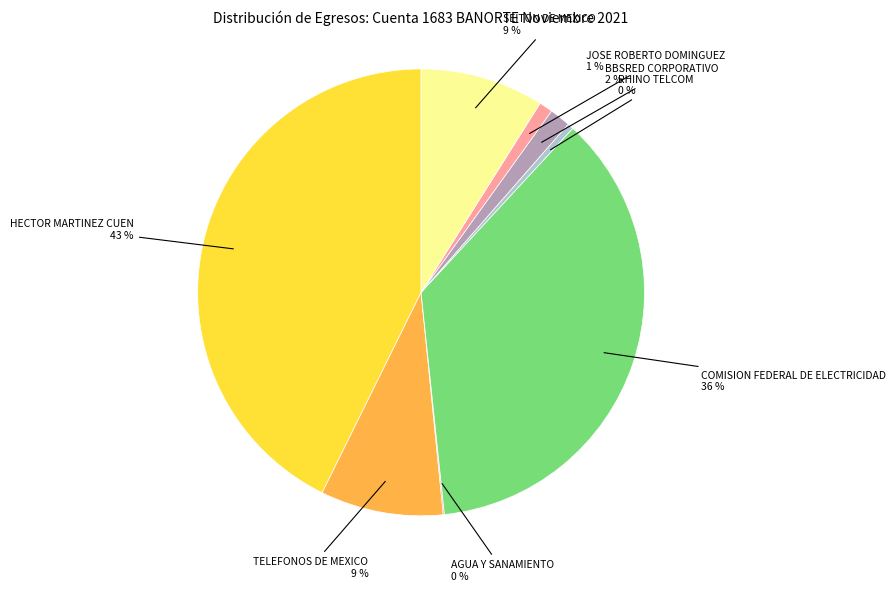

The JOSE ROBERTO DOMINGUEZ slice represents 1% of the pie. True or false?

True